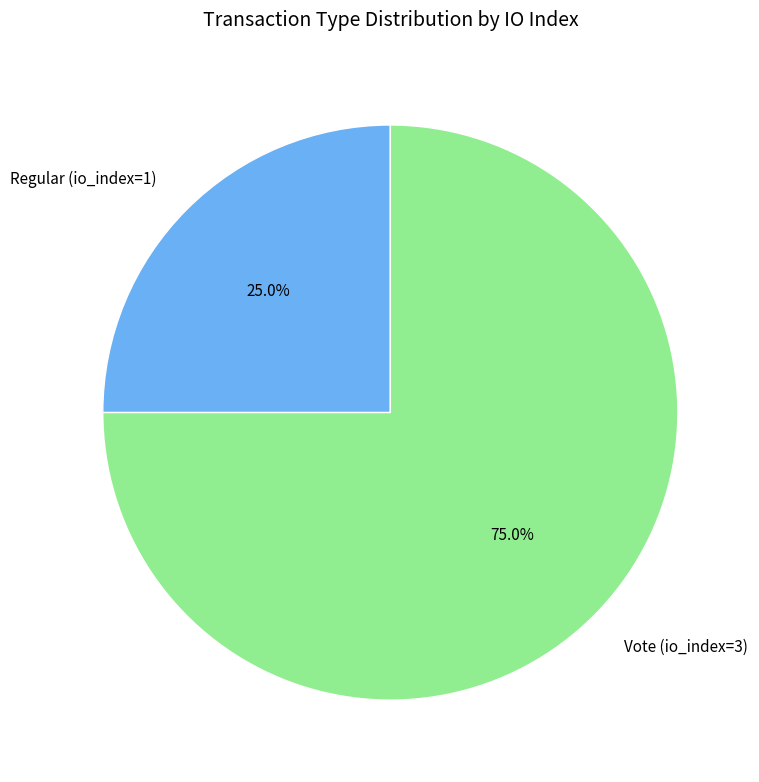

To the nearest percent, what portion does Vote (io_index=3) represent?

75%